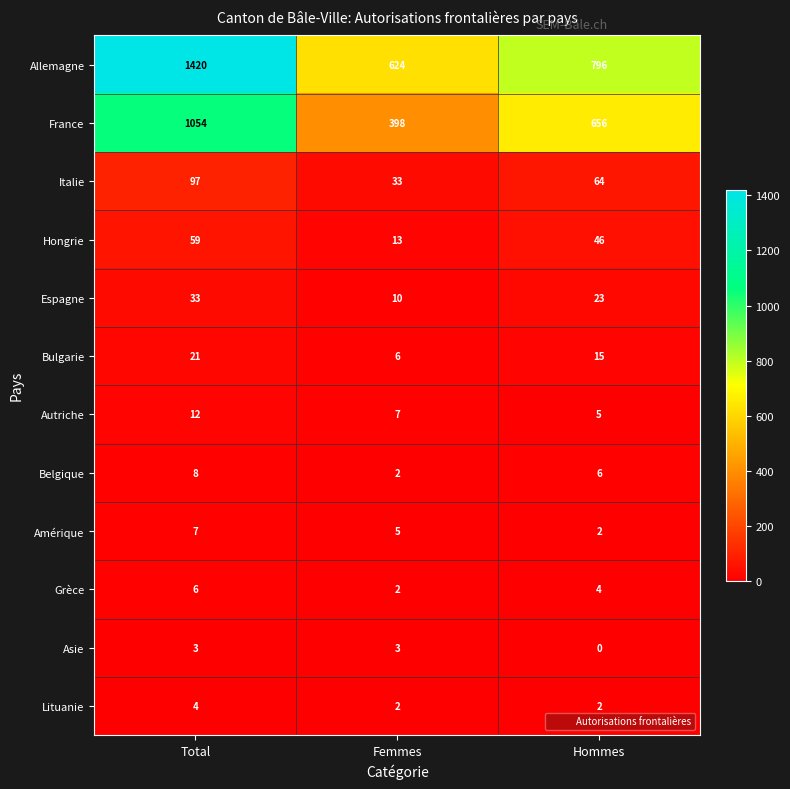

Which category has the highest value in the Italie series?

Total